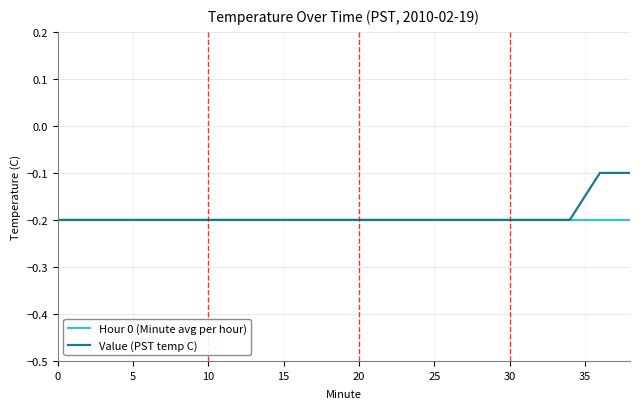

Which series has the widest spread of values?

Value (PST temp C)